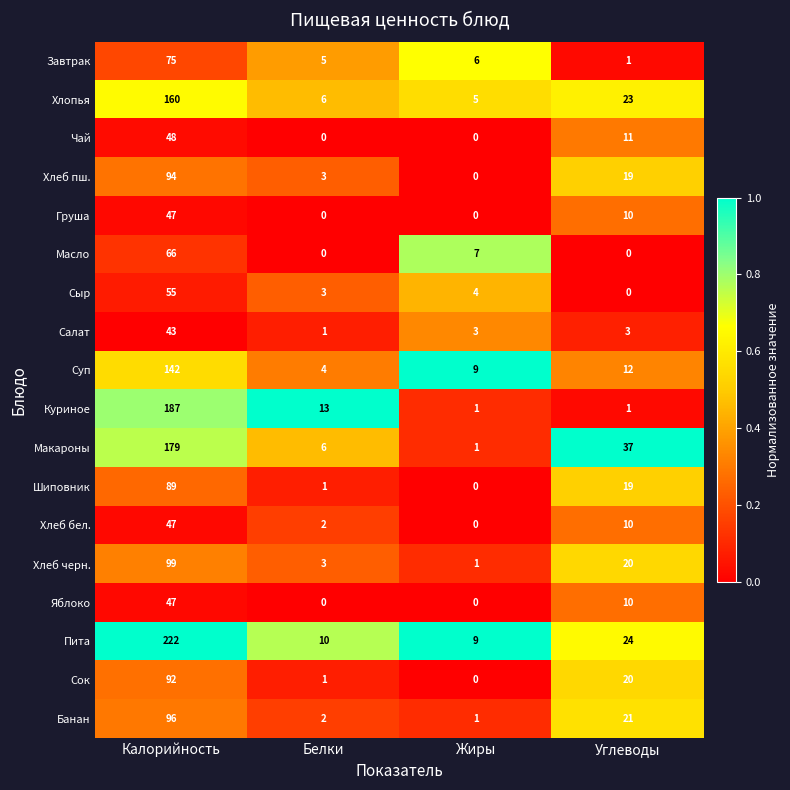

What is the difference between the second highest and minimum values in the Хлеб бел. series?

10